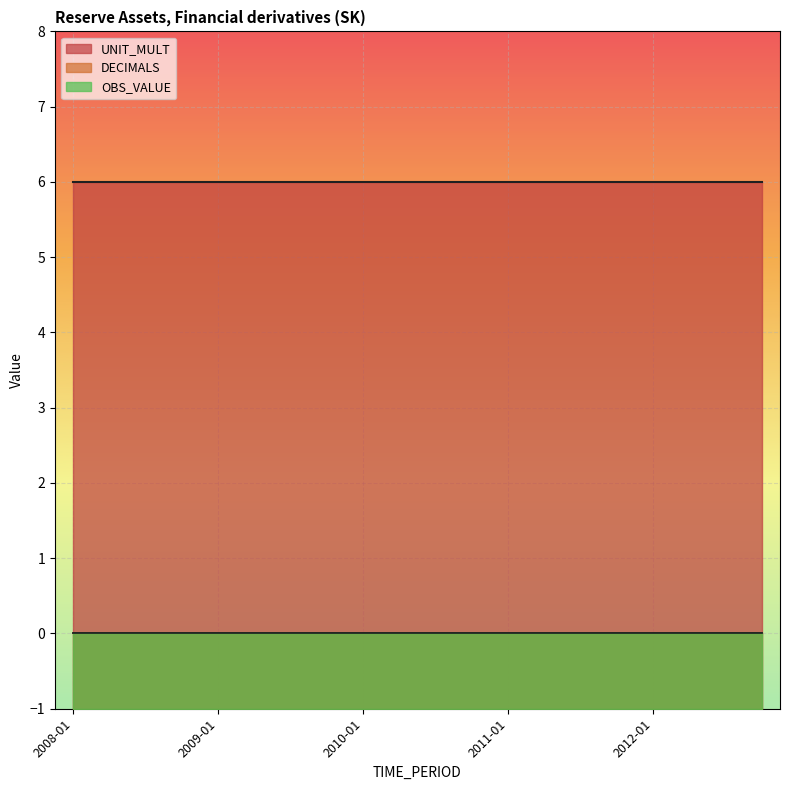

List the series in order of their peak value, highest first.

UNIT_MULT, OBS_VALUE, DECIMALS